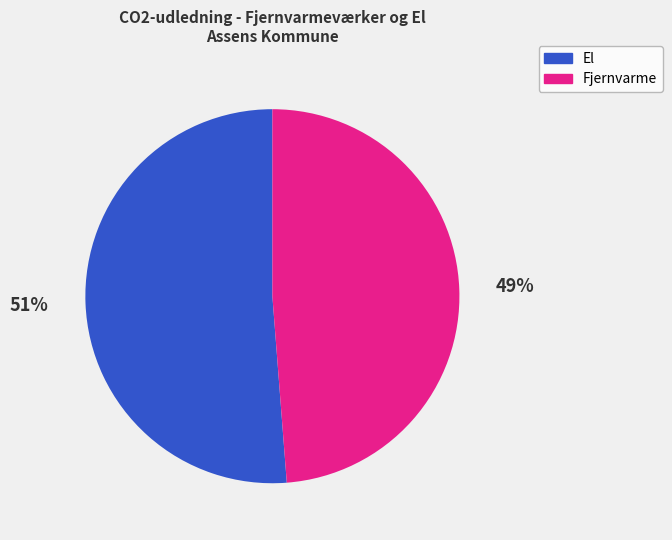

Does El represent more than half of the total?

Yes